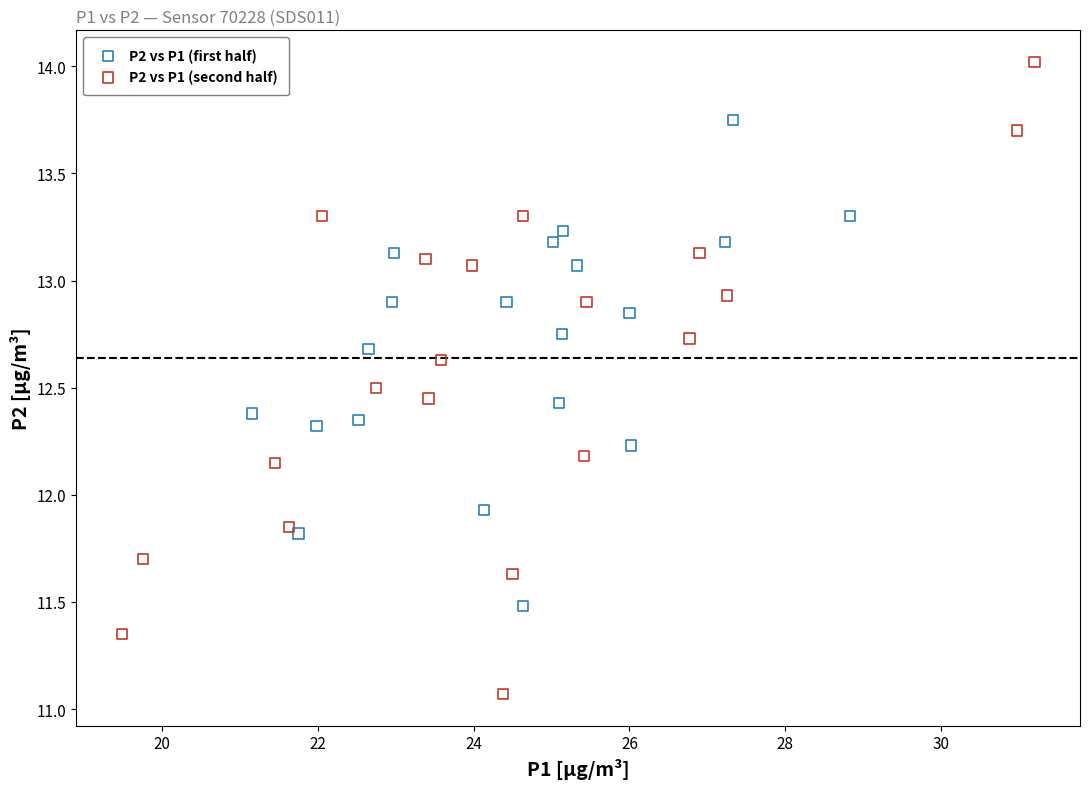

Which series has the largest Y range (max minus min)?

P2 vs P1 (second half)